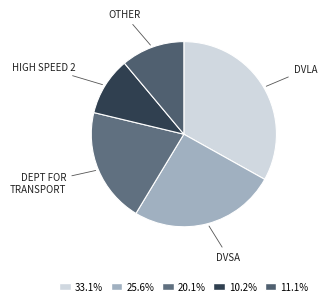

Count the number of slices in the pie.

5